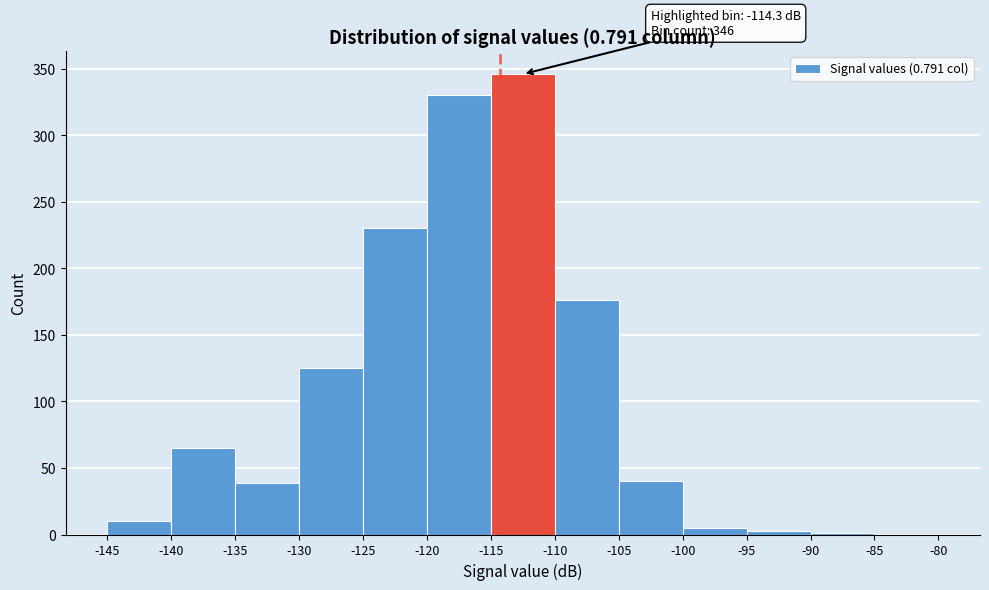

Which range on the x-axis has the tallest bar?

-115 to -110